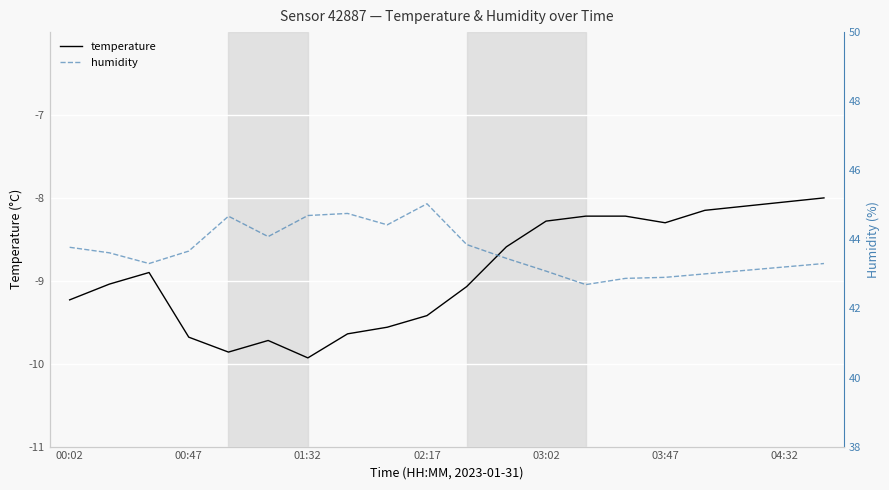

List the series in order of their peak value, lowest first.

temperature, humidity